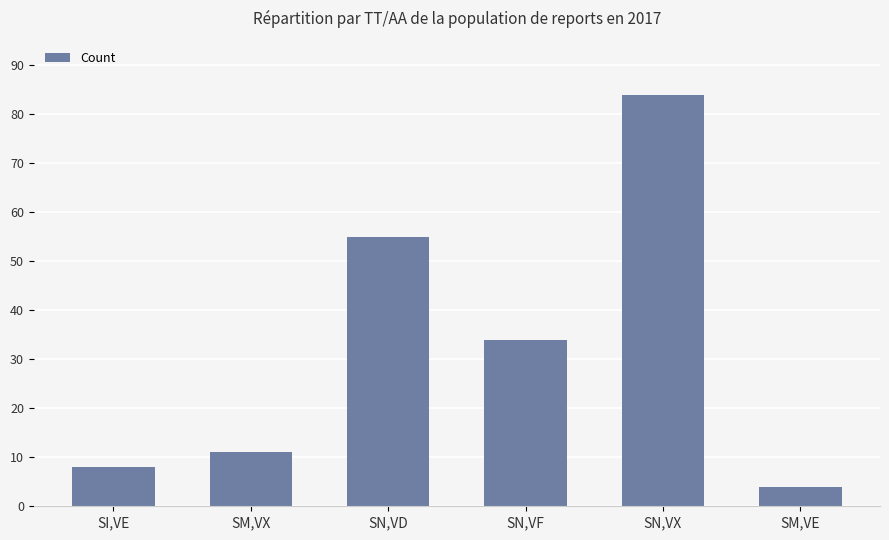

How many categories are shown in the chart?

6